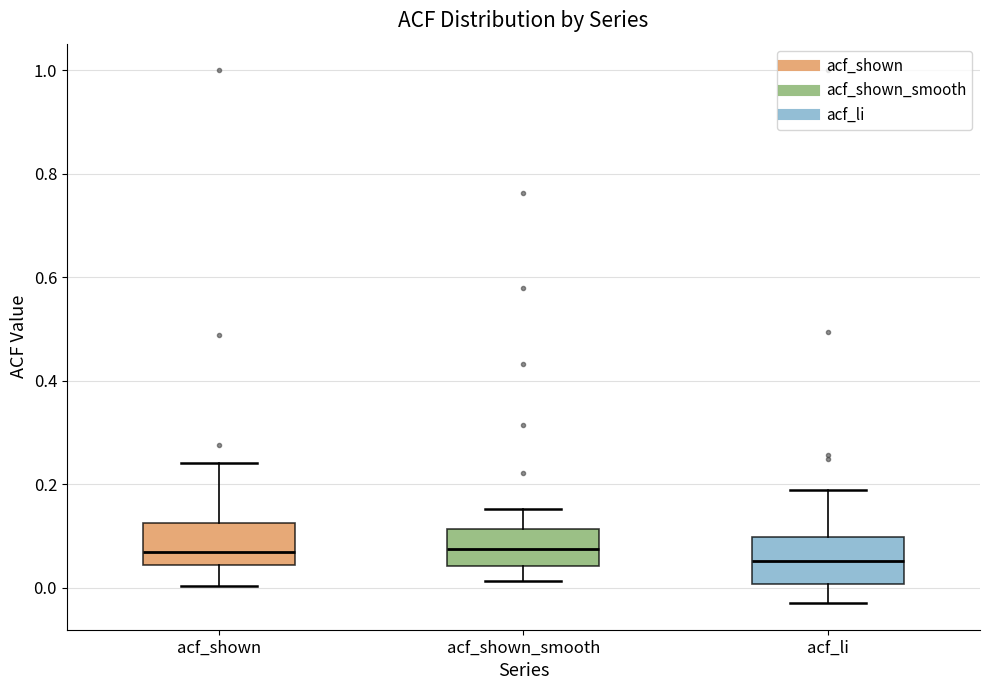

Reading left to right, transcribe this box plot: for each box, give where its median line is, the range the box spans, and where its two whiskers end, as read against the y-axis. The values are not printed on the chart, so give them approximately, as read against the axis.

acf_shown: median 0.06, box 0.04 to 0.12, whiskers 0.00 to 0.24
acf_shown_smooth: median 0.08, box 0.04 to 0.12, whiskers 0.02 to 0.16
acf_li: median 0.06, box 0.00 to 0.10, whiskers -0.02 to 0.18